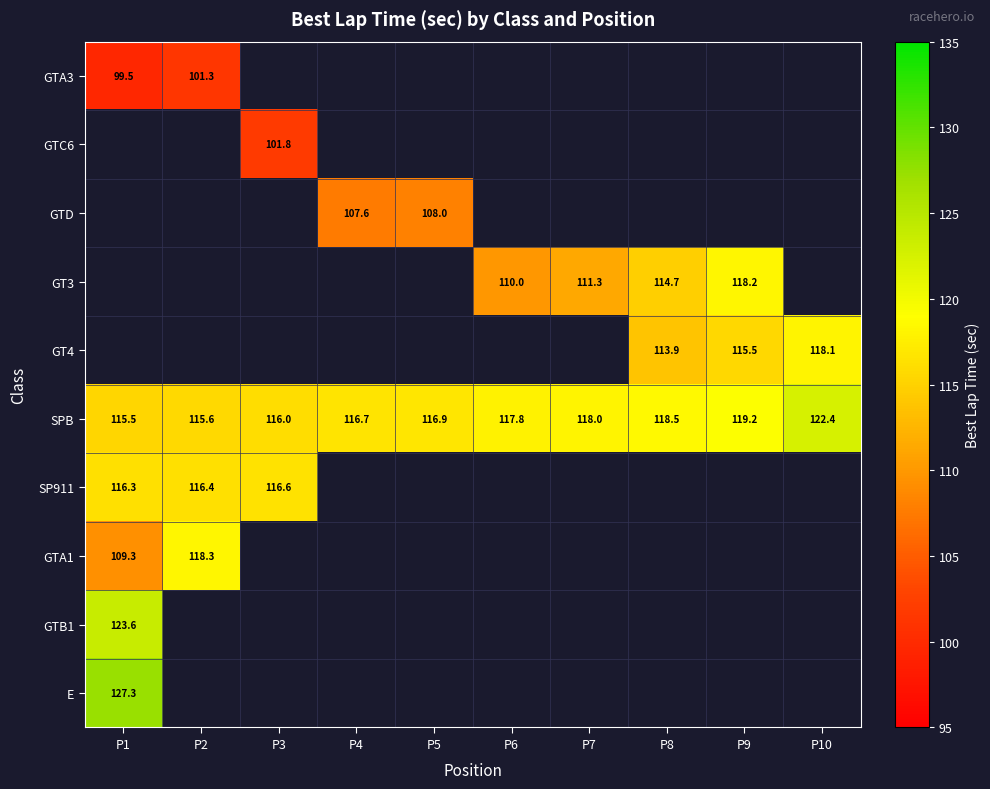

Is the value of SPB at P9 greater than the value of SP911 at P1?

Yes